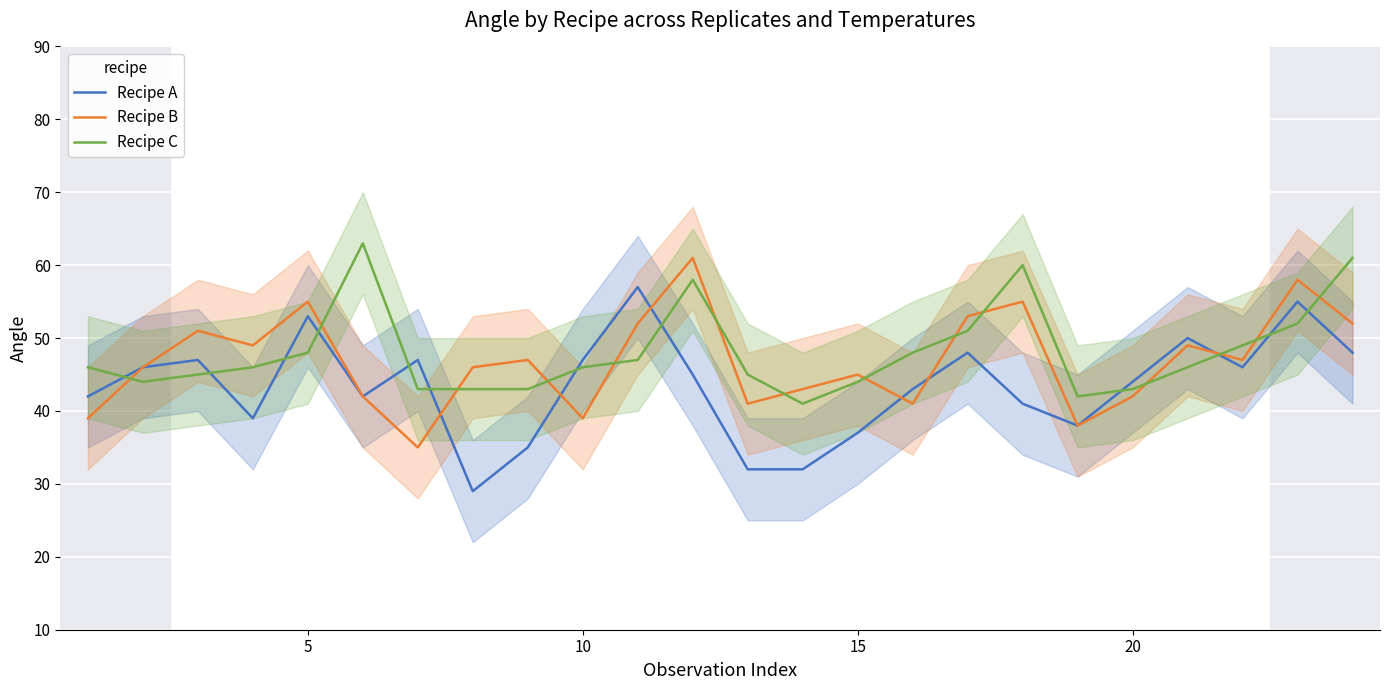

What value does the Recipe B series have at 10, to the nearest 5?

40